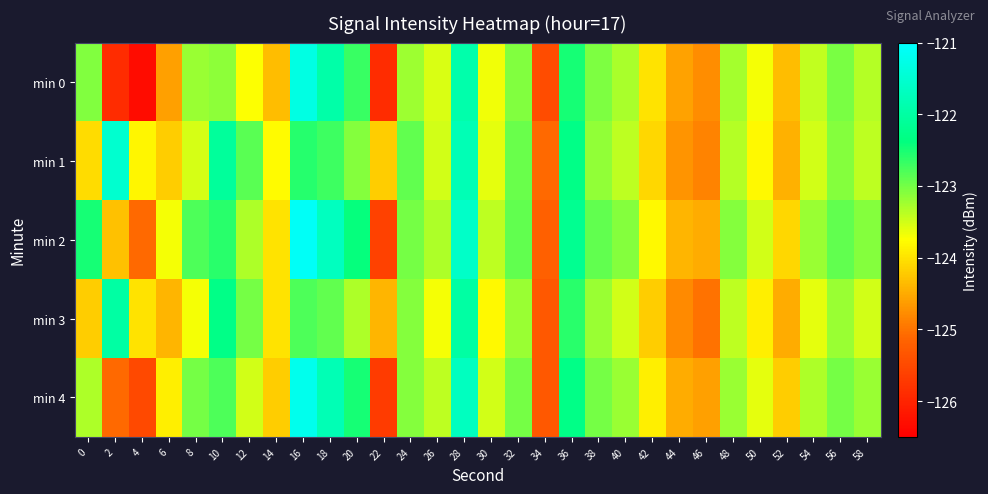

At 54, list the series in order from largest to smallest.

min 2, min 4, min 0, min 1, min 3